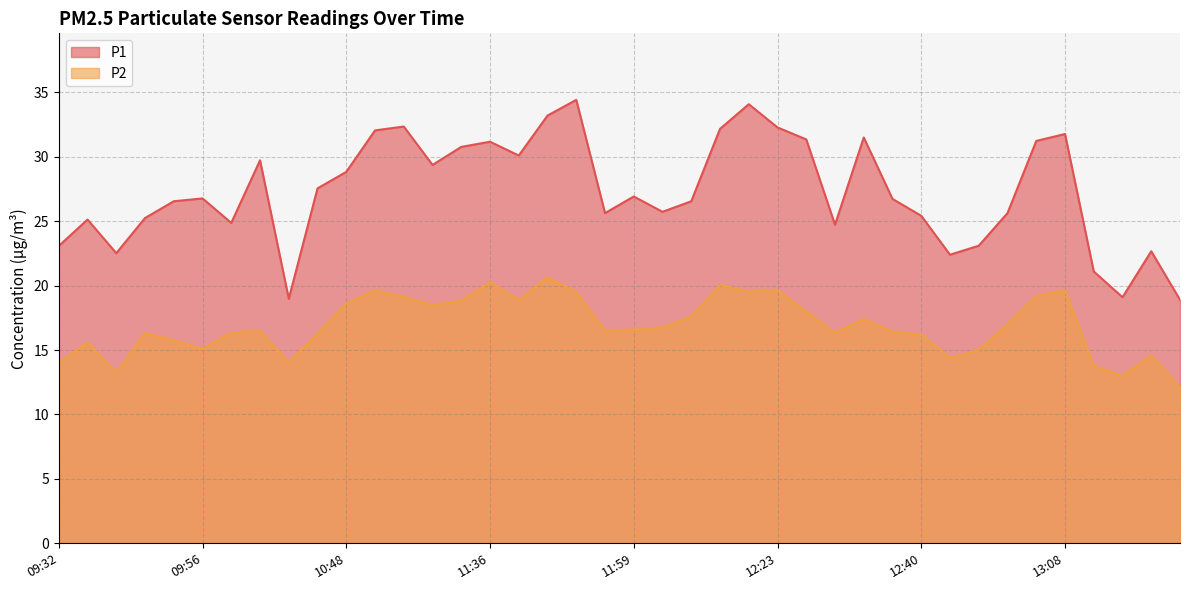

At 11:25, list the series in order from smallest to largest.

P2, P1